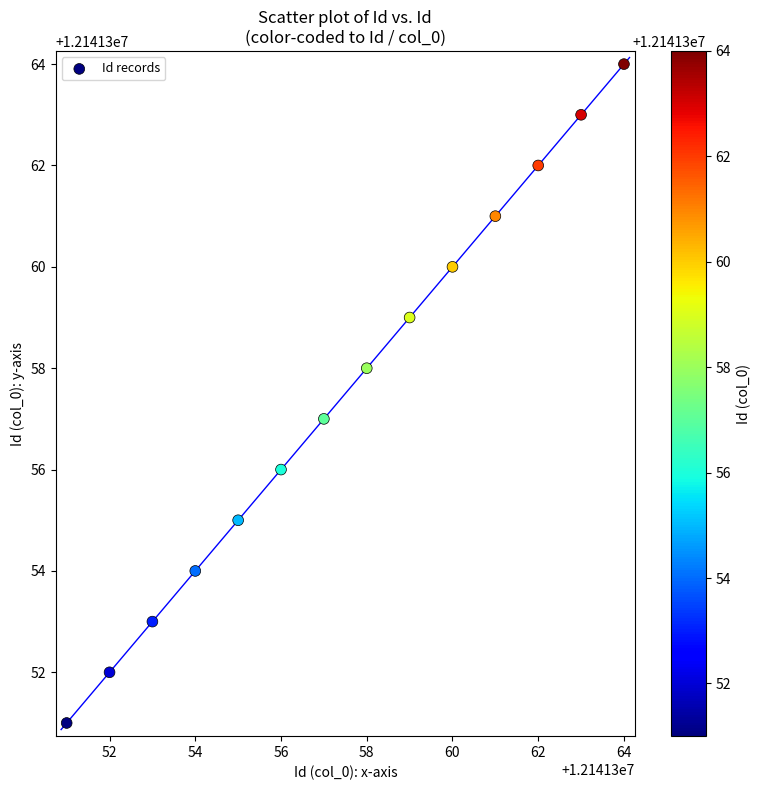

What is the range of X values (max minus min)?

13